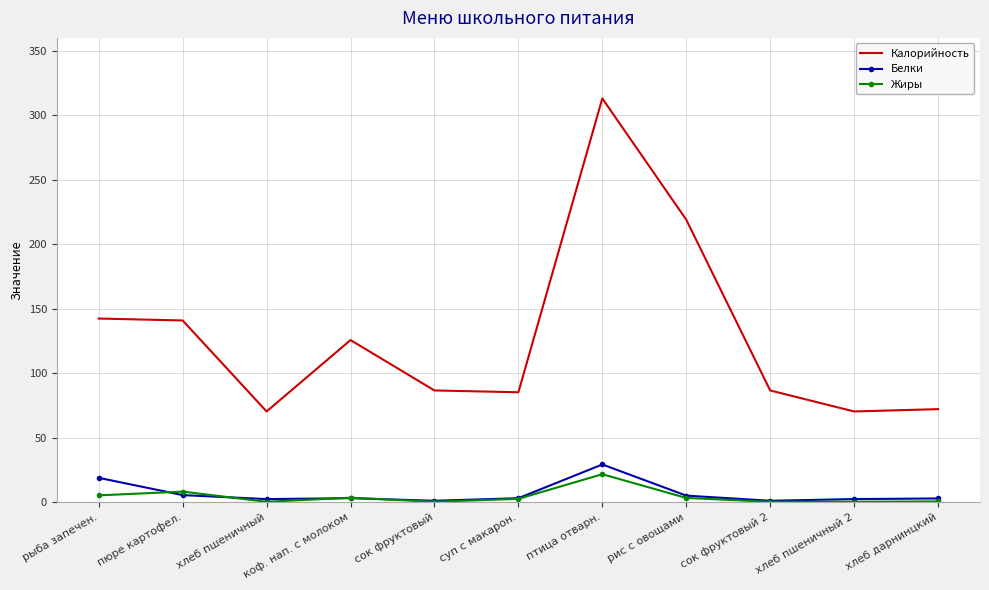

In Белки, how many points are higher than both neighbors (excluding endpoints)?

2